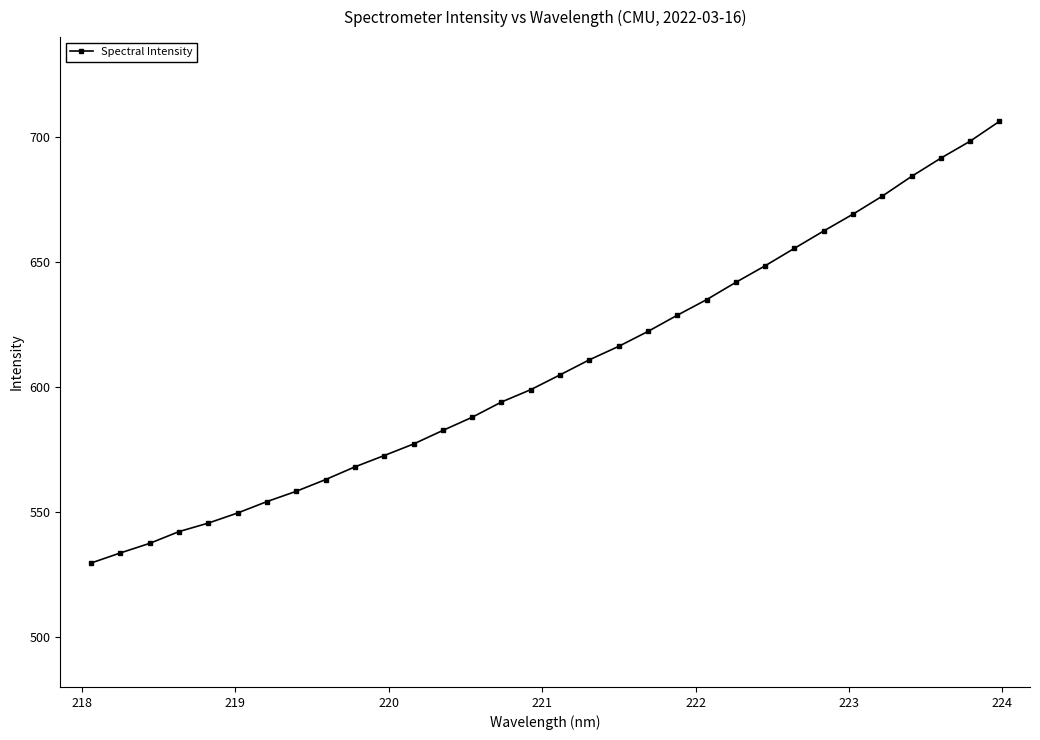

What is the sum of all values?

19447.1